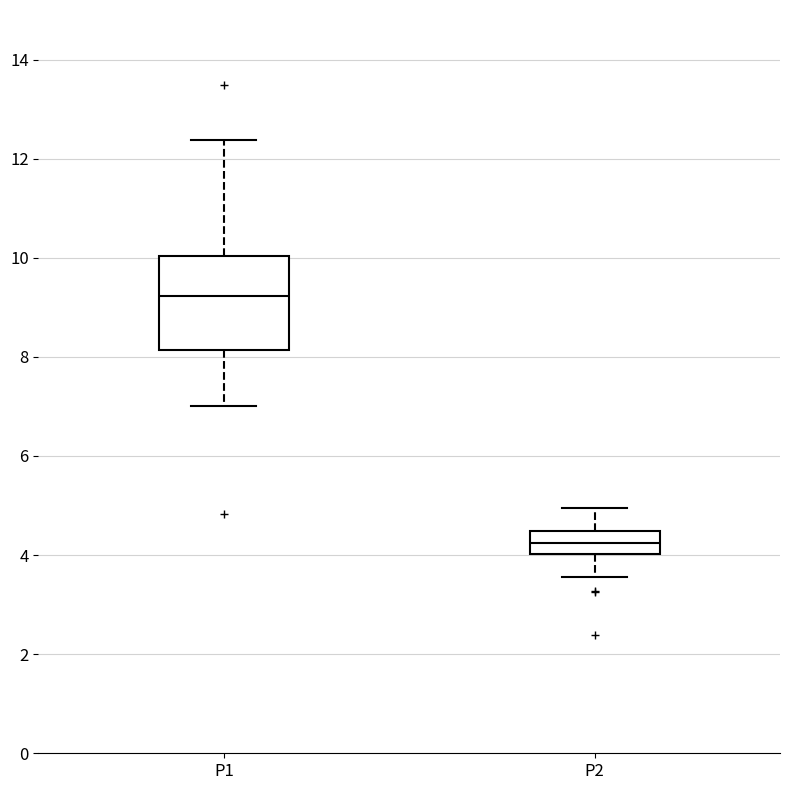

Where does the upper whisker of the box for P1 end on the y-axis? The values are not printed on the chart, so give them approximately, as read against the axis.

12.4